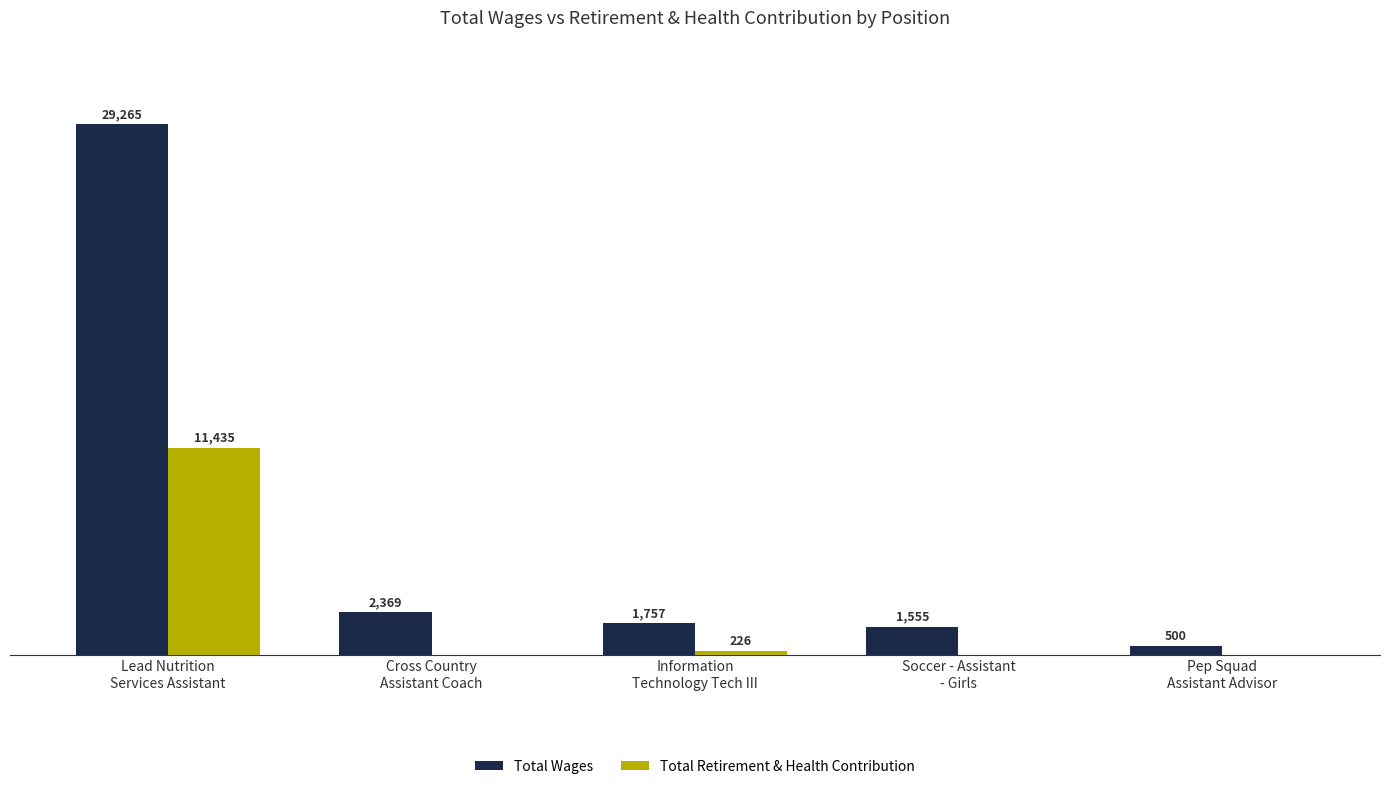

Which series has the largest total across all categories?

Total Wages